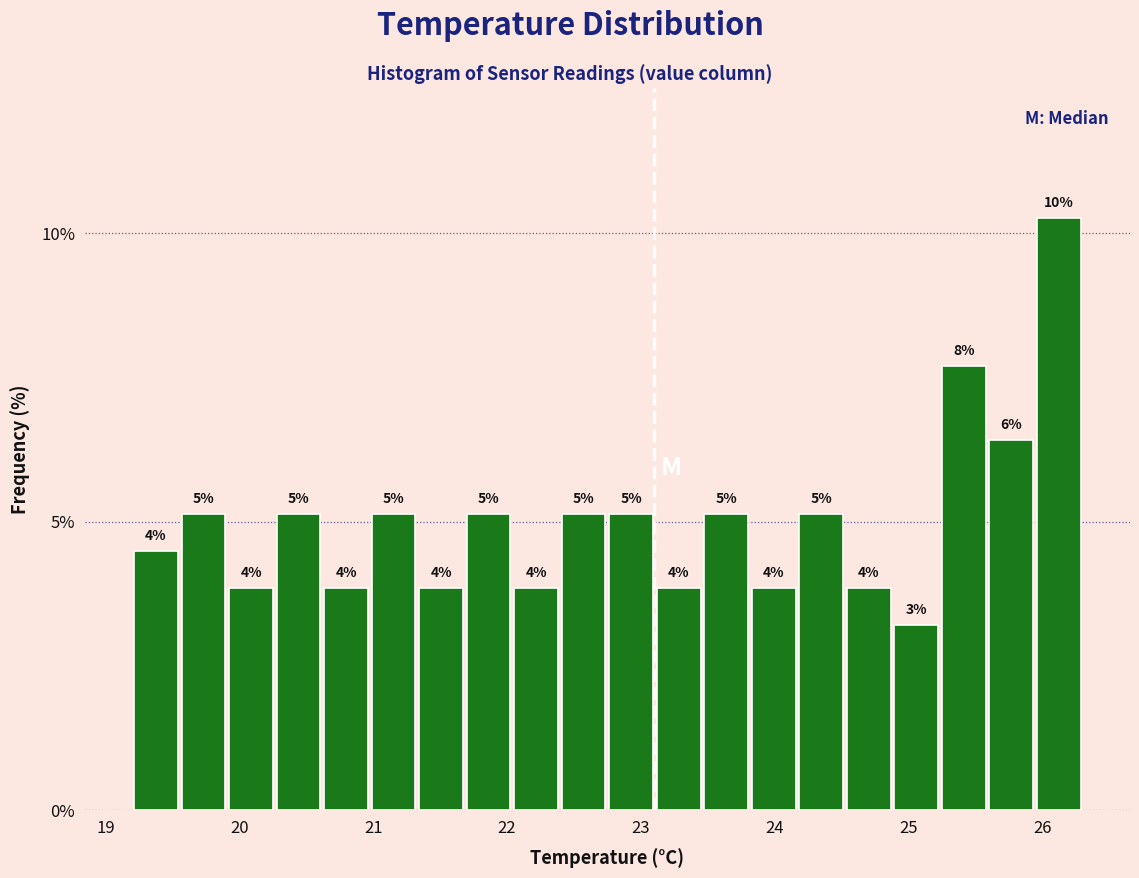

Read against the x-axis, roughly where is the centre of the tallest bar?

26.1